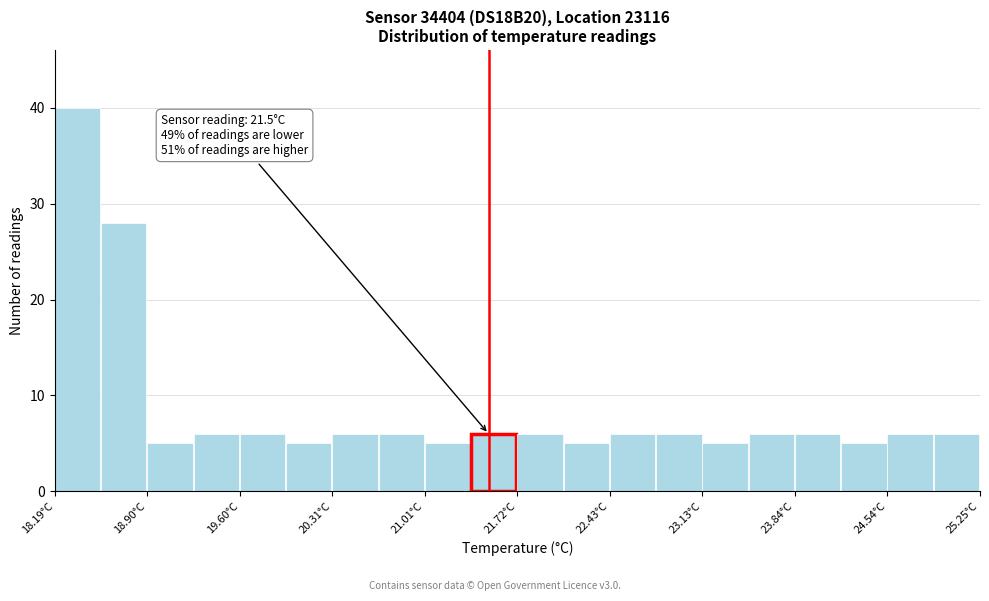

Around what value on the x-axis is the tallest bar? Give the approximate position of its centre, as read against the axis.

18.4